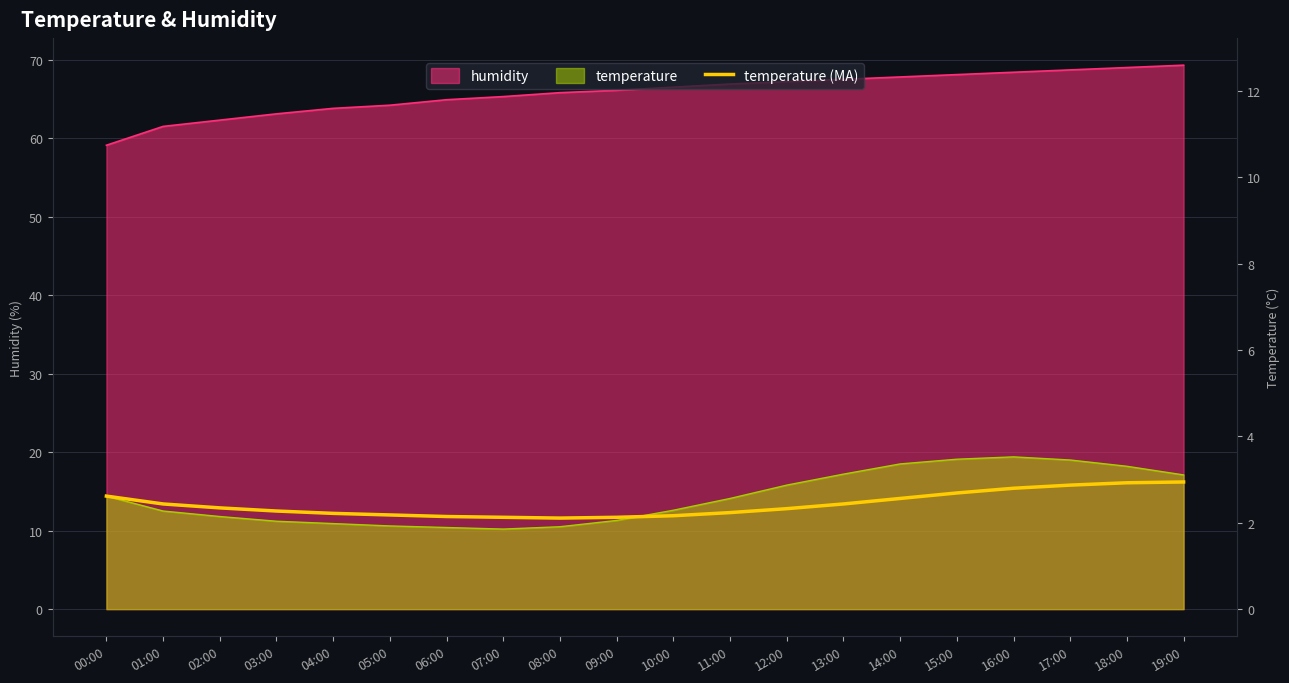

Which label corresponds to the smallest value in the chart?

08:00